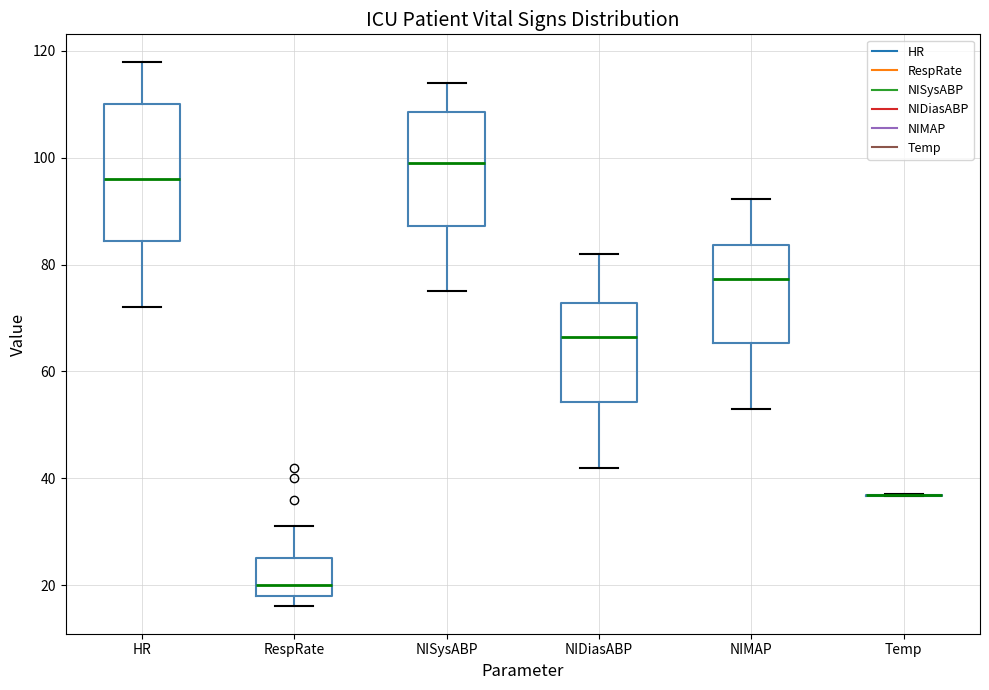

Reading left to right, transcribe this box plot: for each box, give where its median line is, the range the box spans, and where its two whiskers end, as read against the y-axis. The values are not printed on the chart, so give them approximately, as read against the axis.

HR: median 96, box 84 to 110, whiskers 72 to 118
RespRate: median 20, box 18 to 26, whiskers 16 to 32
NISysABP: median 100, box 88 to 108, whiskers 76 to 114
NIDiasABP: median 66, box 54 to 72, whiskers 42 to 82
NIMAP: median 78, box 66 to 84, whiskers 54 to 92
Temp: box collapsed to a line at 36, whiskers 36 to 38